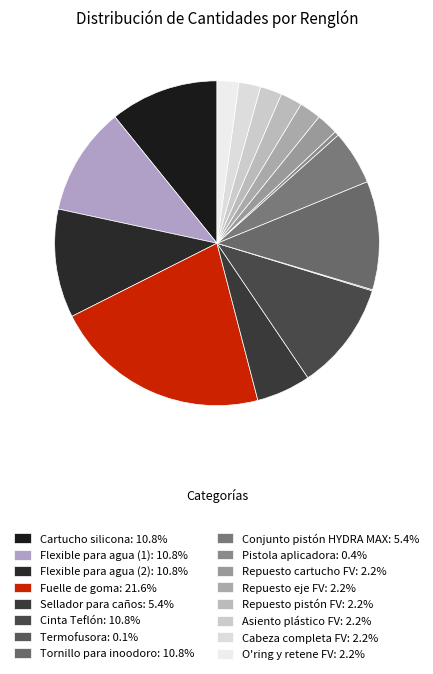

What percentage is the Flexible para agua (1) slice, to the nearest percent?

11%